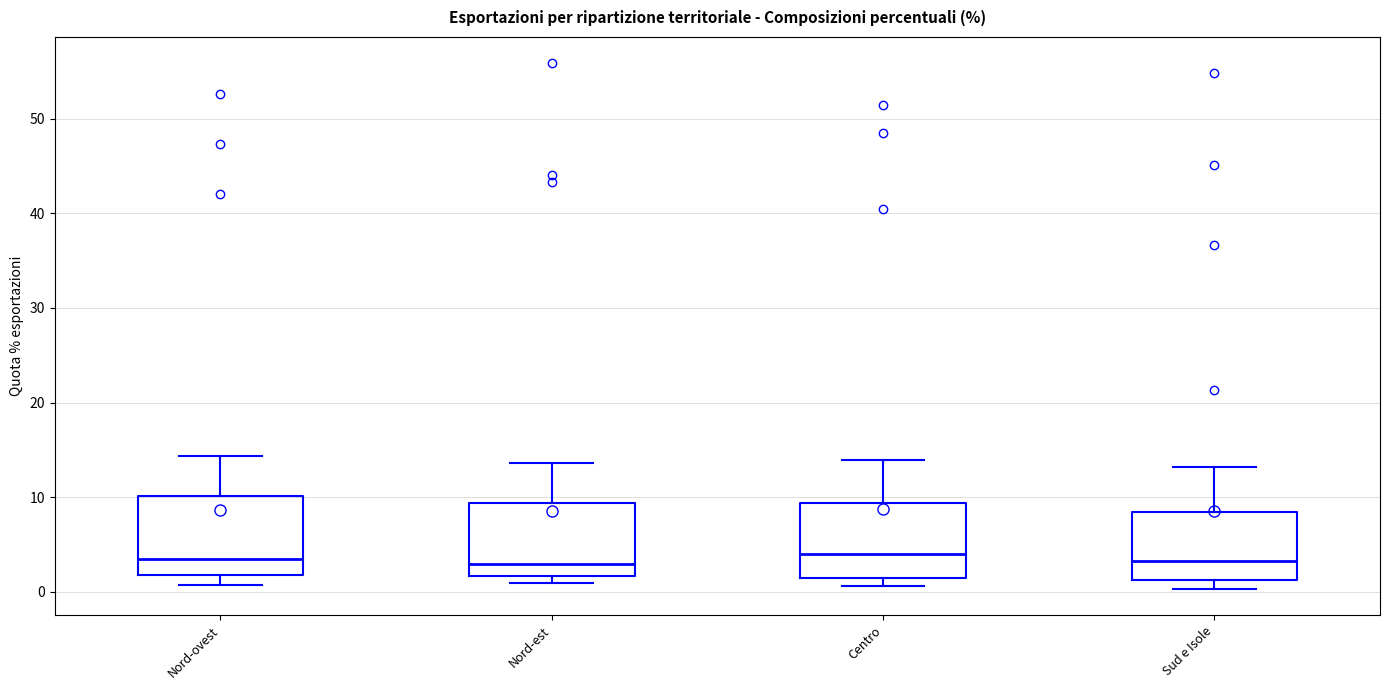

Where is the lower edge of the box for Nord-ovest on the y-axis? The values are not printed on the chart, so give them approximately, as read against the axis.

2